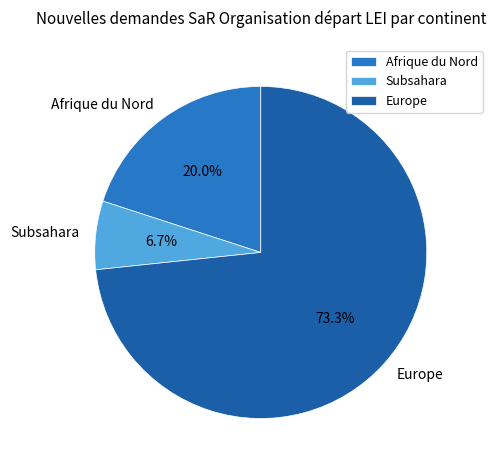

The Europe slice represents 81% of the pie. True or false?

False